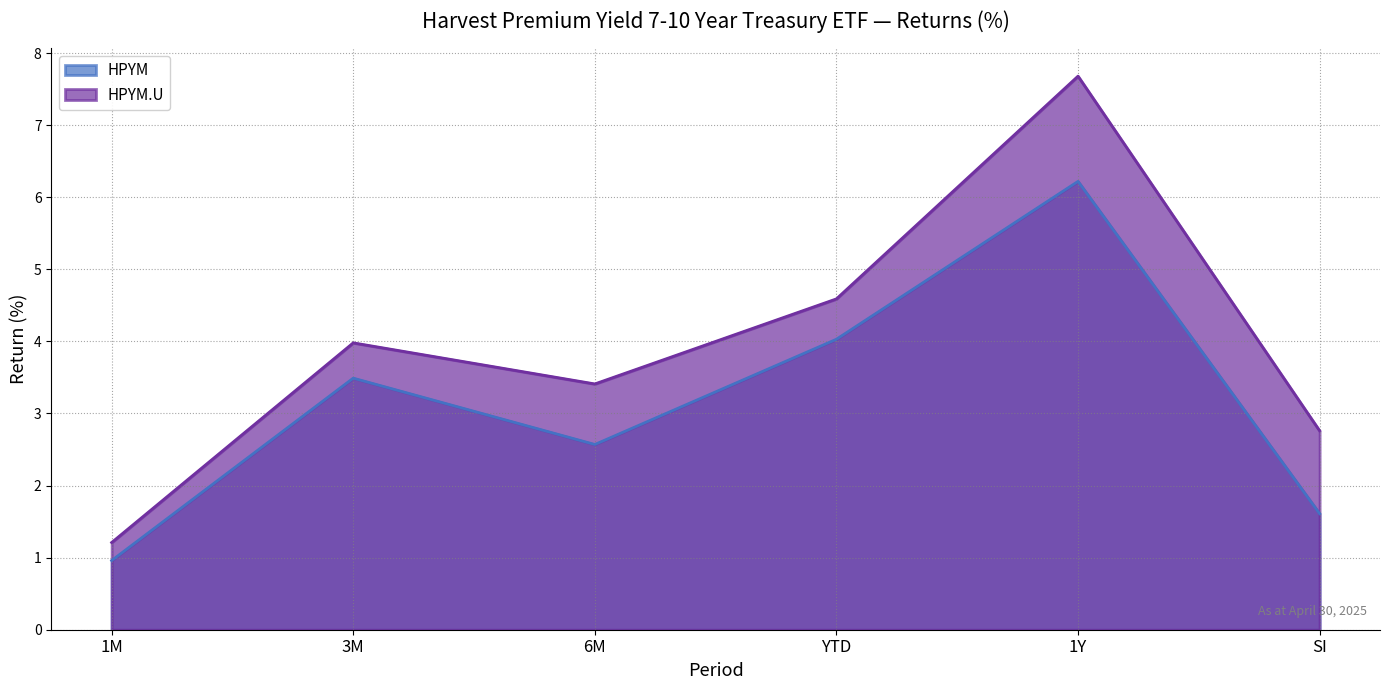

What is the highest value of the HPYM.U series?

7.7